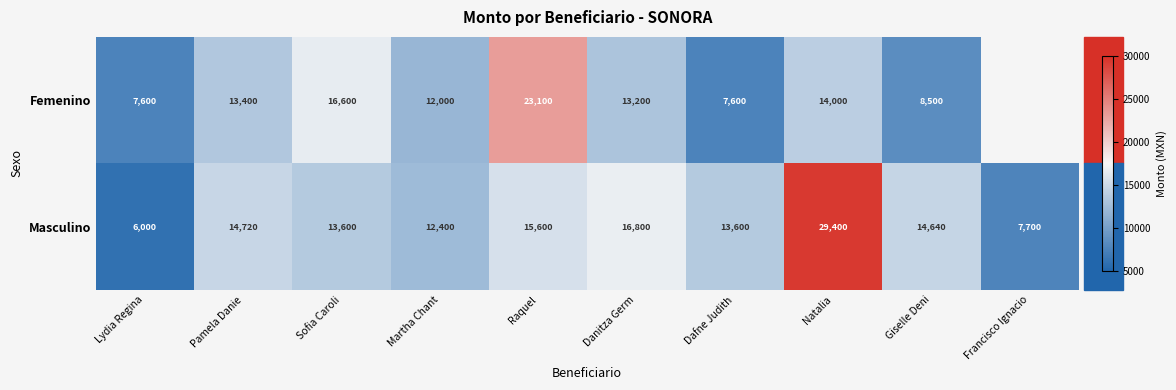

Is the value of Masculino at Francisco Ignacio greater than the value of Femenino at Lydia Regina?

Yes